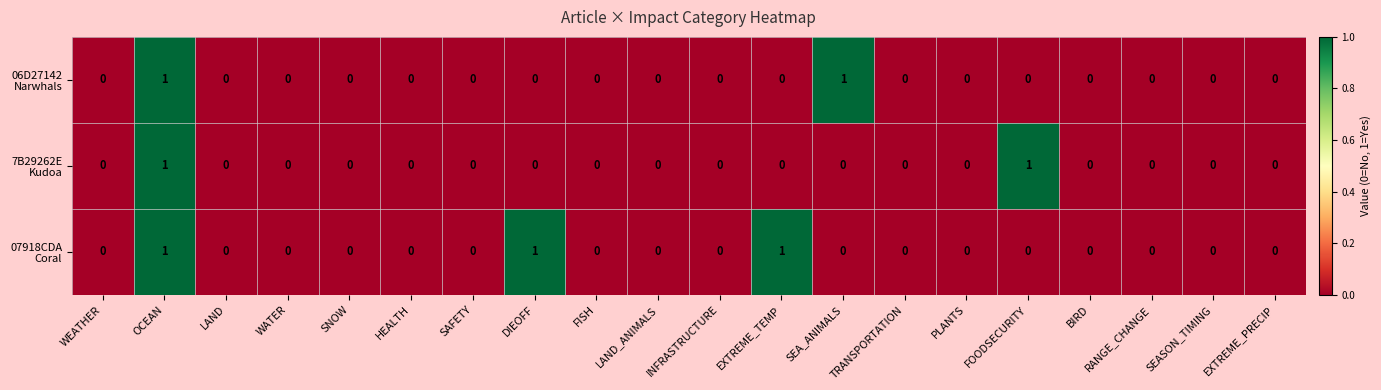

At which category is the sum across all series the highest?

OCEAN